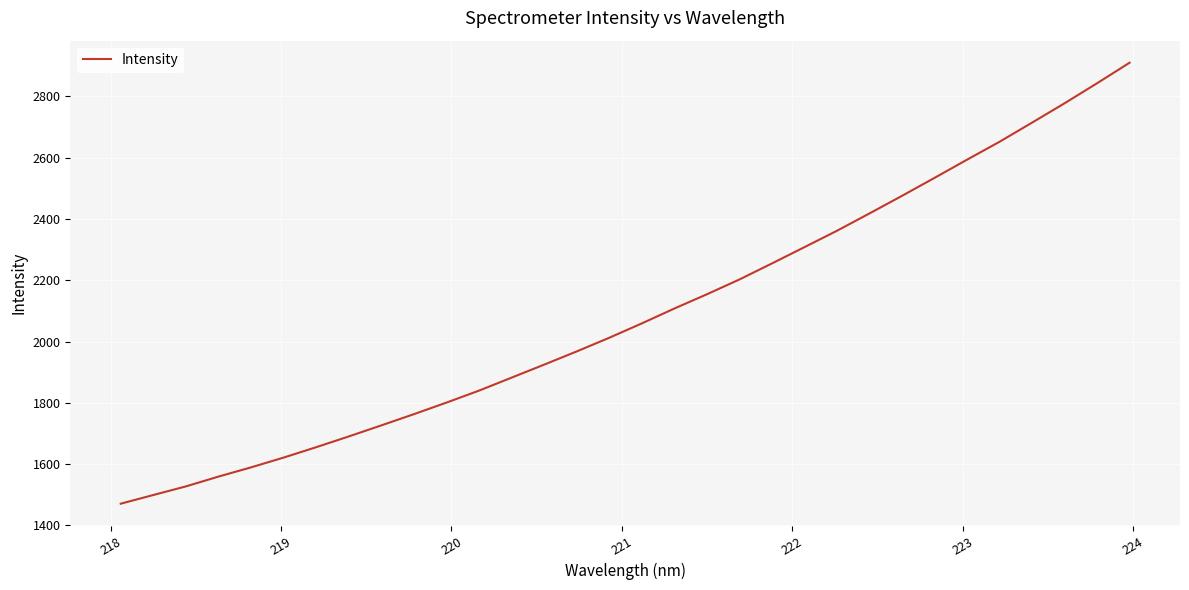

What is the difference between the maximum and minimum values?

1438.9